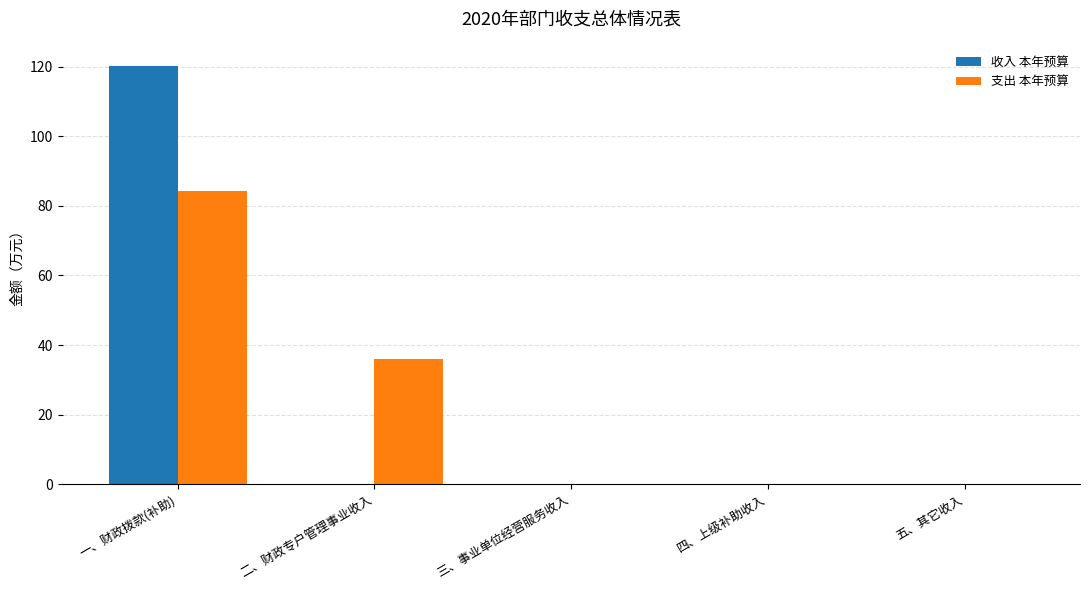

How many groups of bars are there?

5